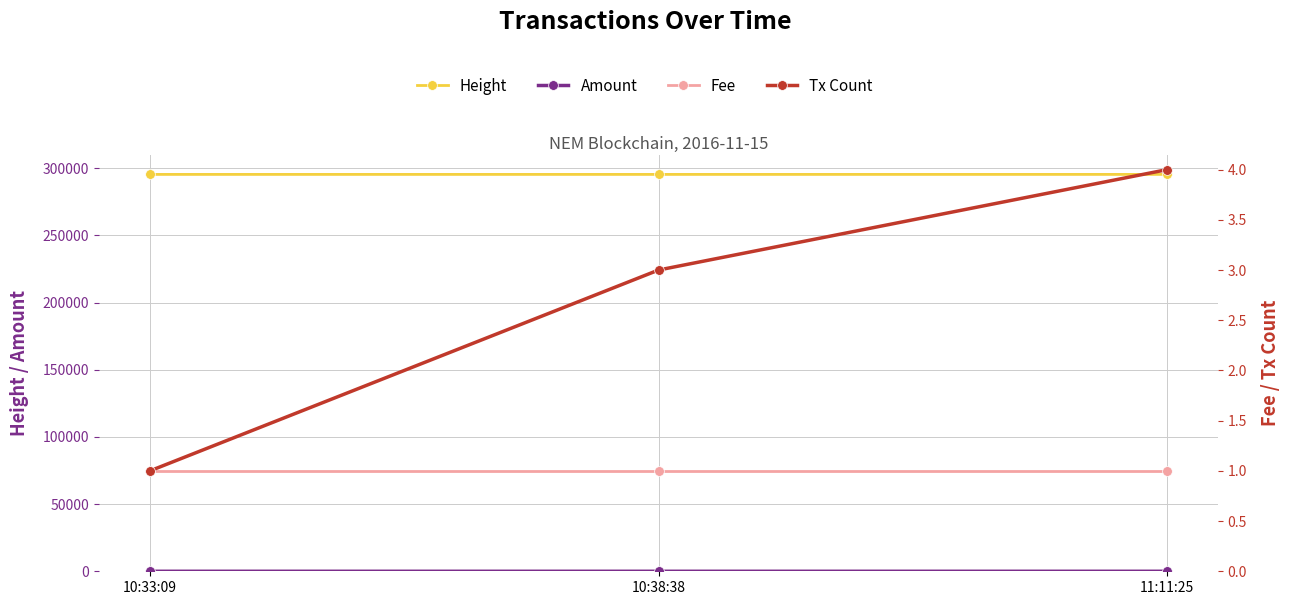

What is the label of the 1st point from the left?

10:33:09